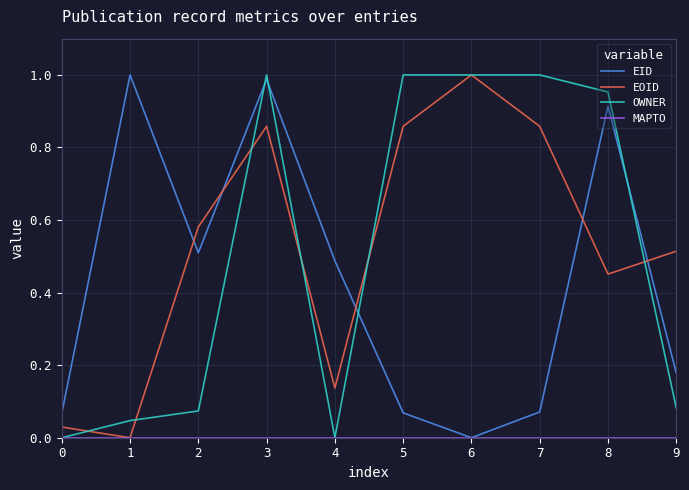

Is it true that EID equals 0.5 at 2?

True